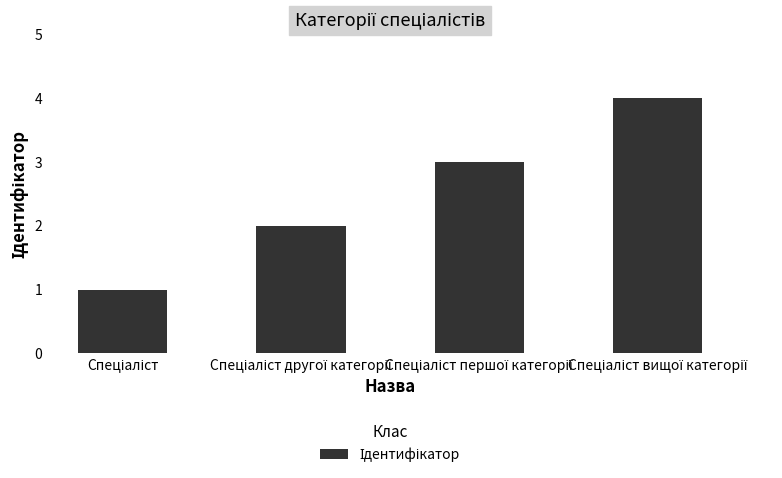

How many distinct data groups are displayed?

1